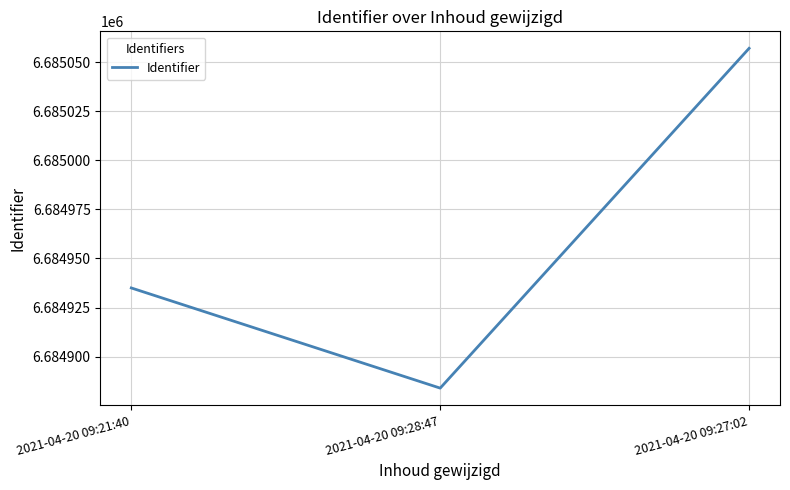

What is the change in value from 2021-04-20 09:28:47 to 2021-04-20 09:27:02?

+173